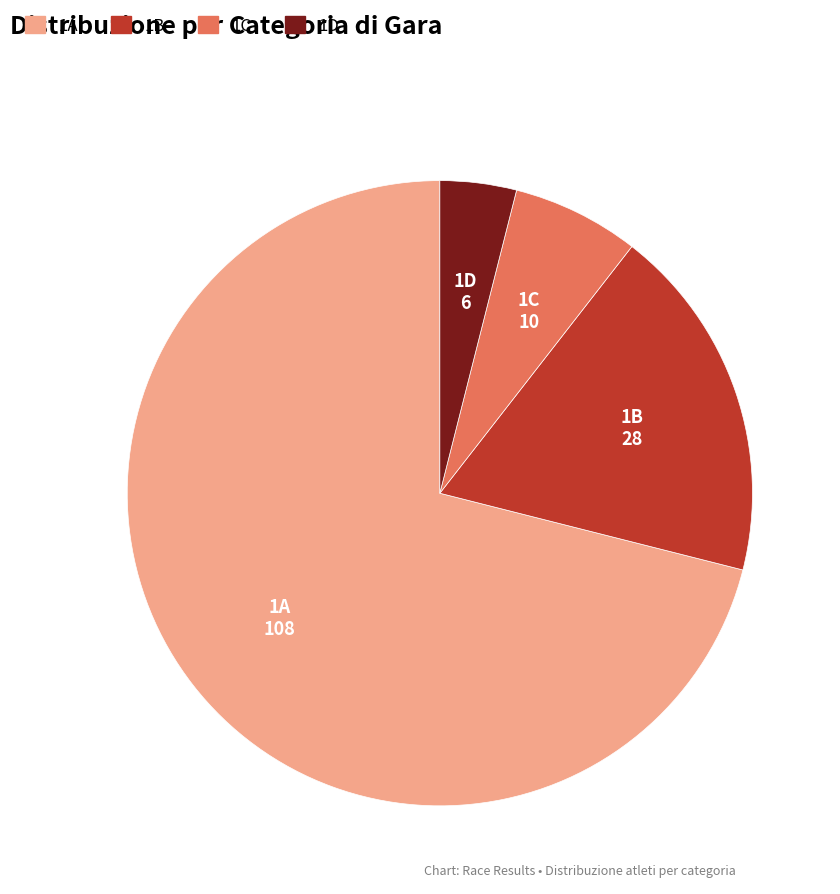

Approximately how many times larger is the value at 1A compared to 1C?

10.8